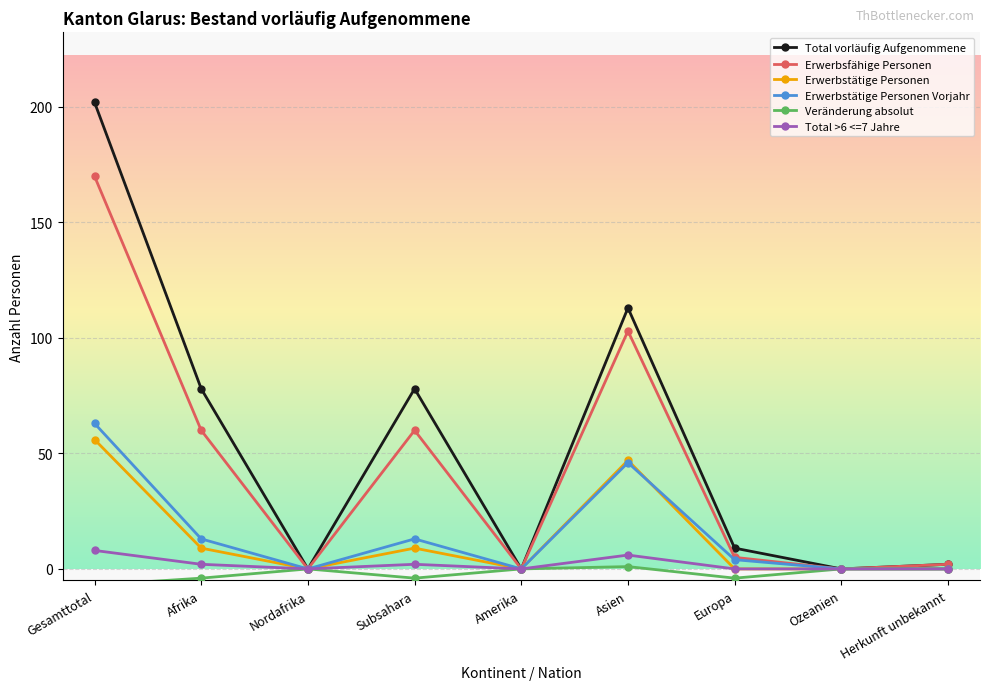

At how many categories does at least one series exceed 26?

4